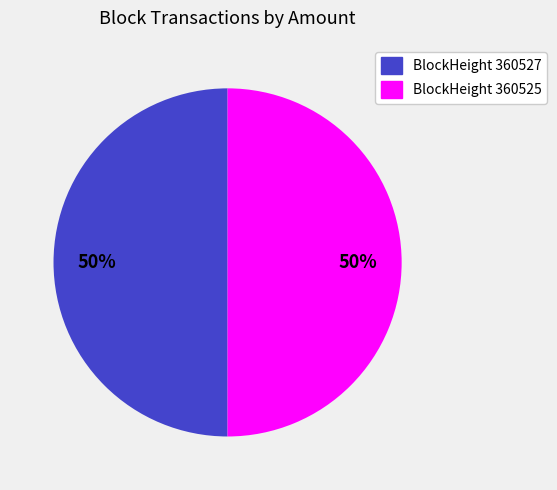

To the nearest percent, what is the average slice percentage?

50%